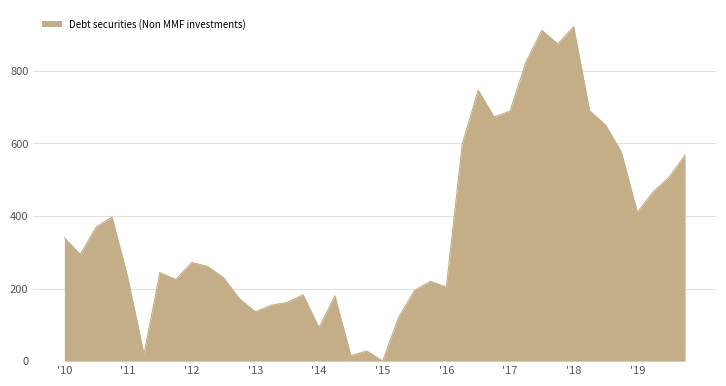

What is the maximum value shown in the chart?

922